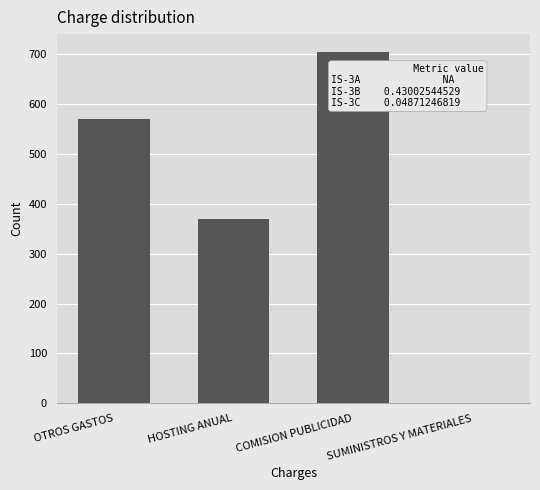

What is the change in value from OTROS GASTOS to HOSTING ANUAL?

-200.2